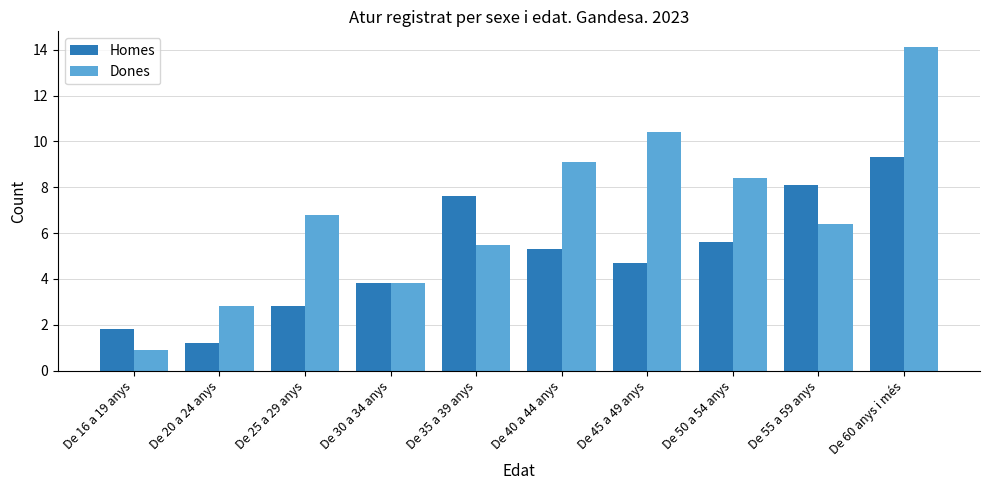

Where does the Dones series first go above 6?

De 25 a 29 anys